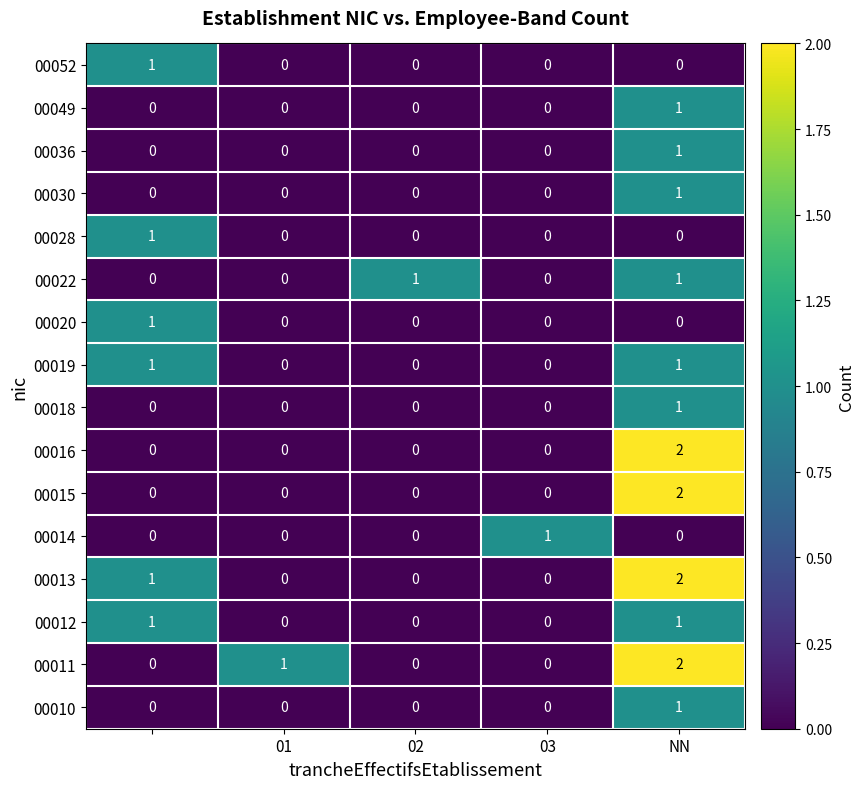

How many 00016 values are between 0 and 1?

4